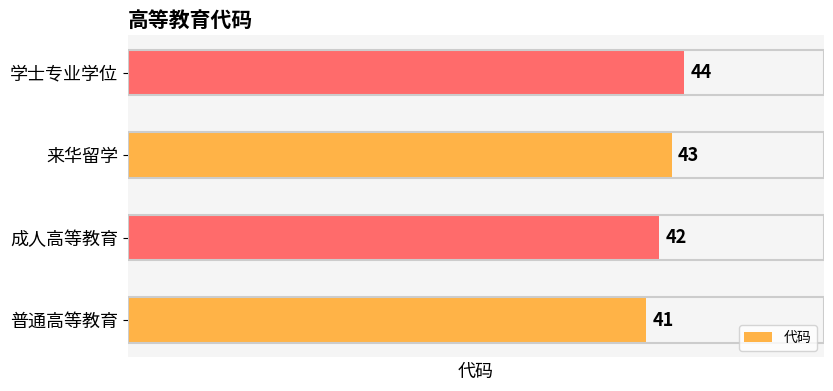

What is the difference between the second highest and minimum values?

2